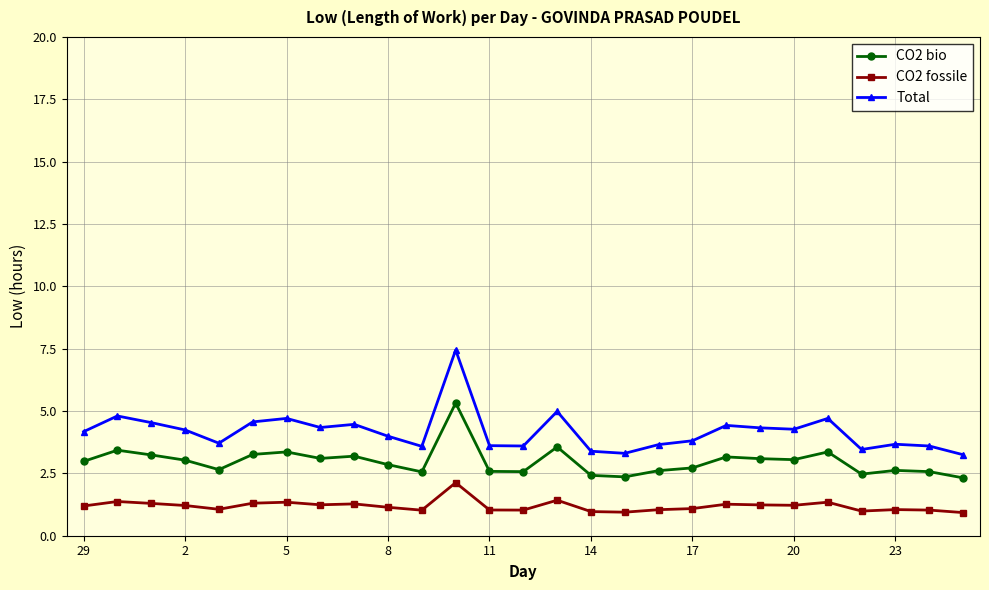

Which series has the largest total across all categories?

Total